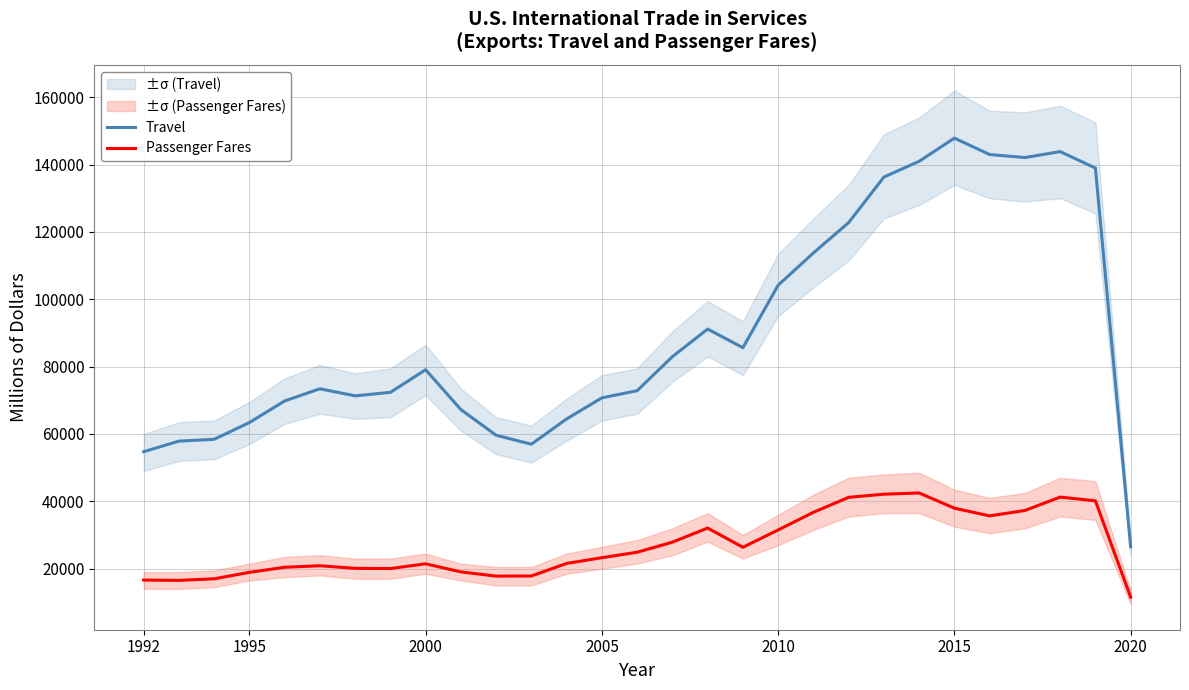

True or false: Passenger Fares and Travel intersect in this chart.

False